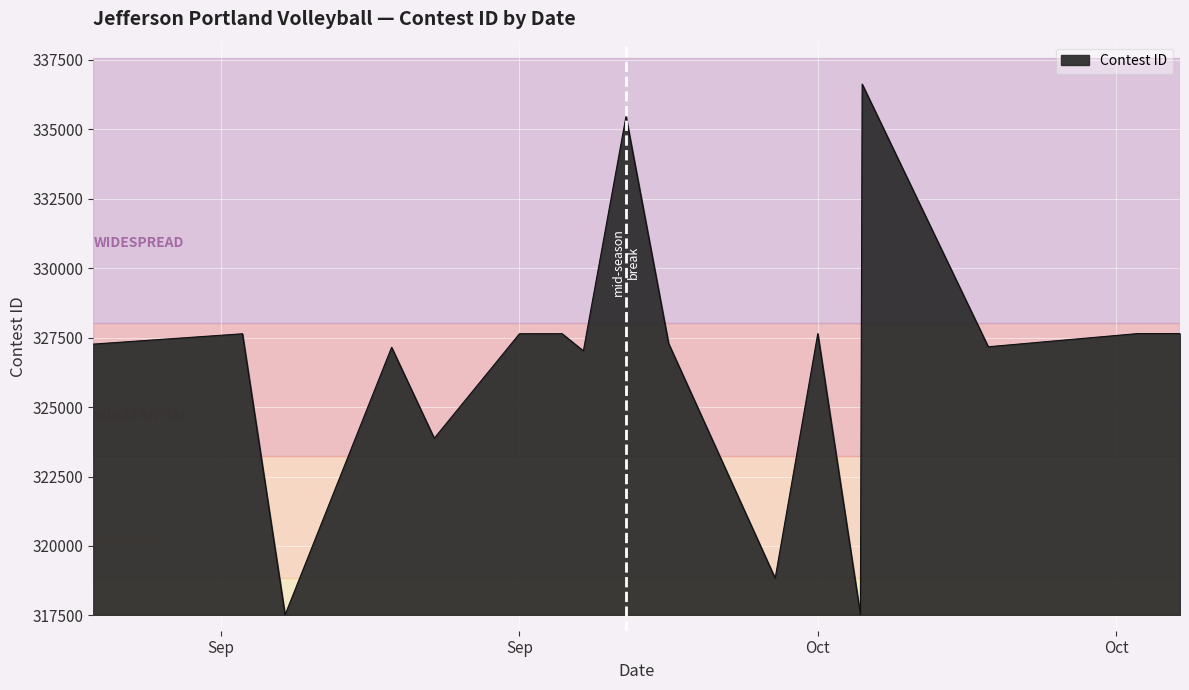

How many lines are shown in the chart?

1